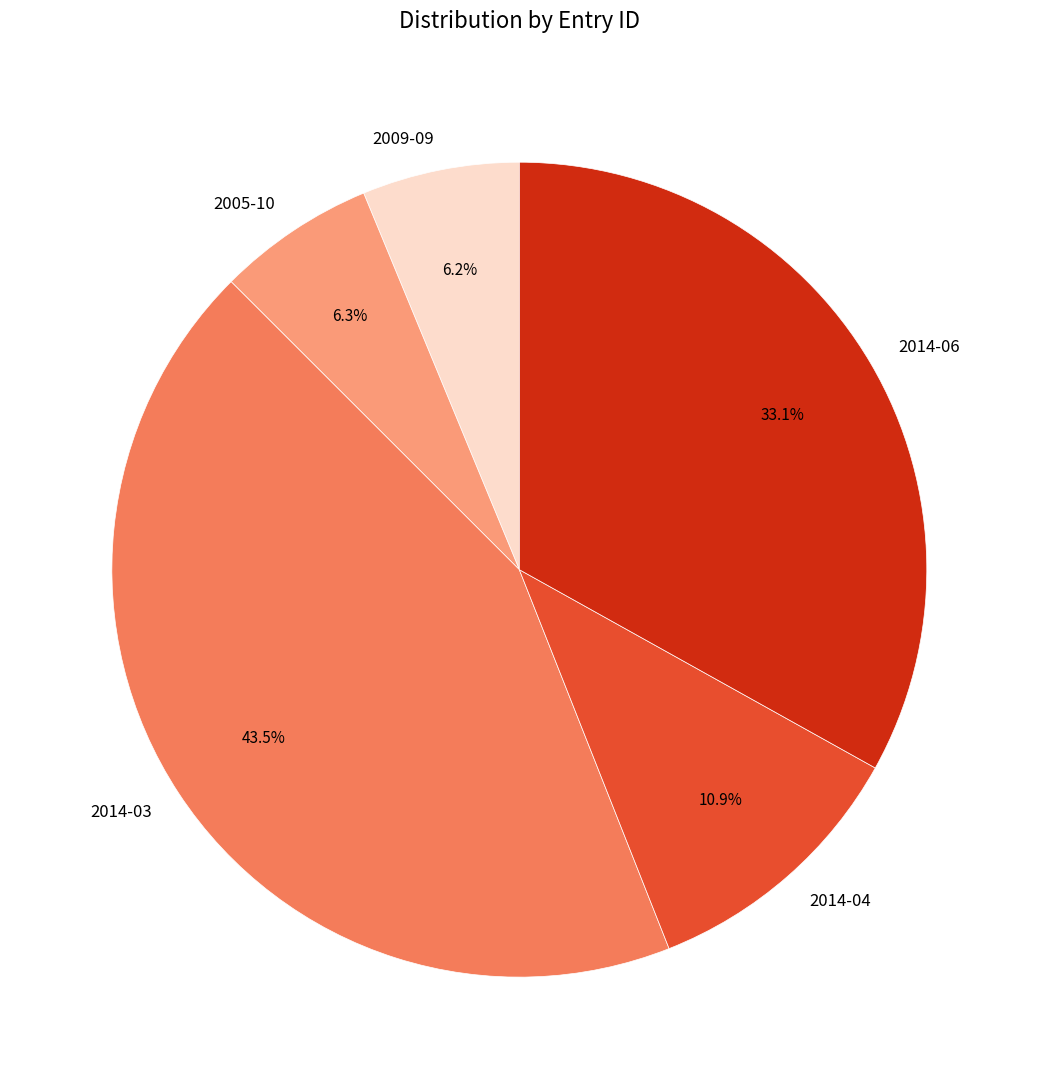

Is there a majority slice in this chart?

No